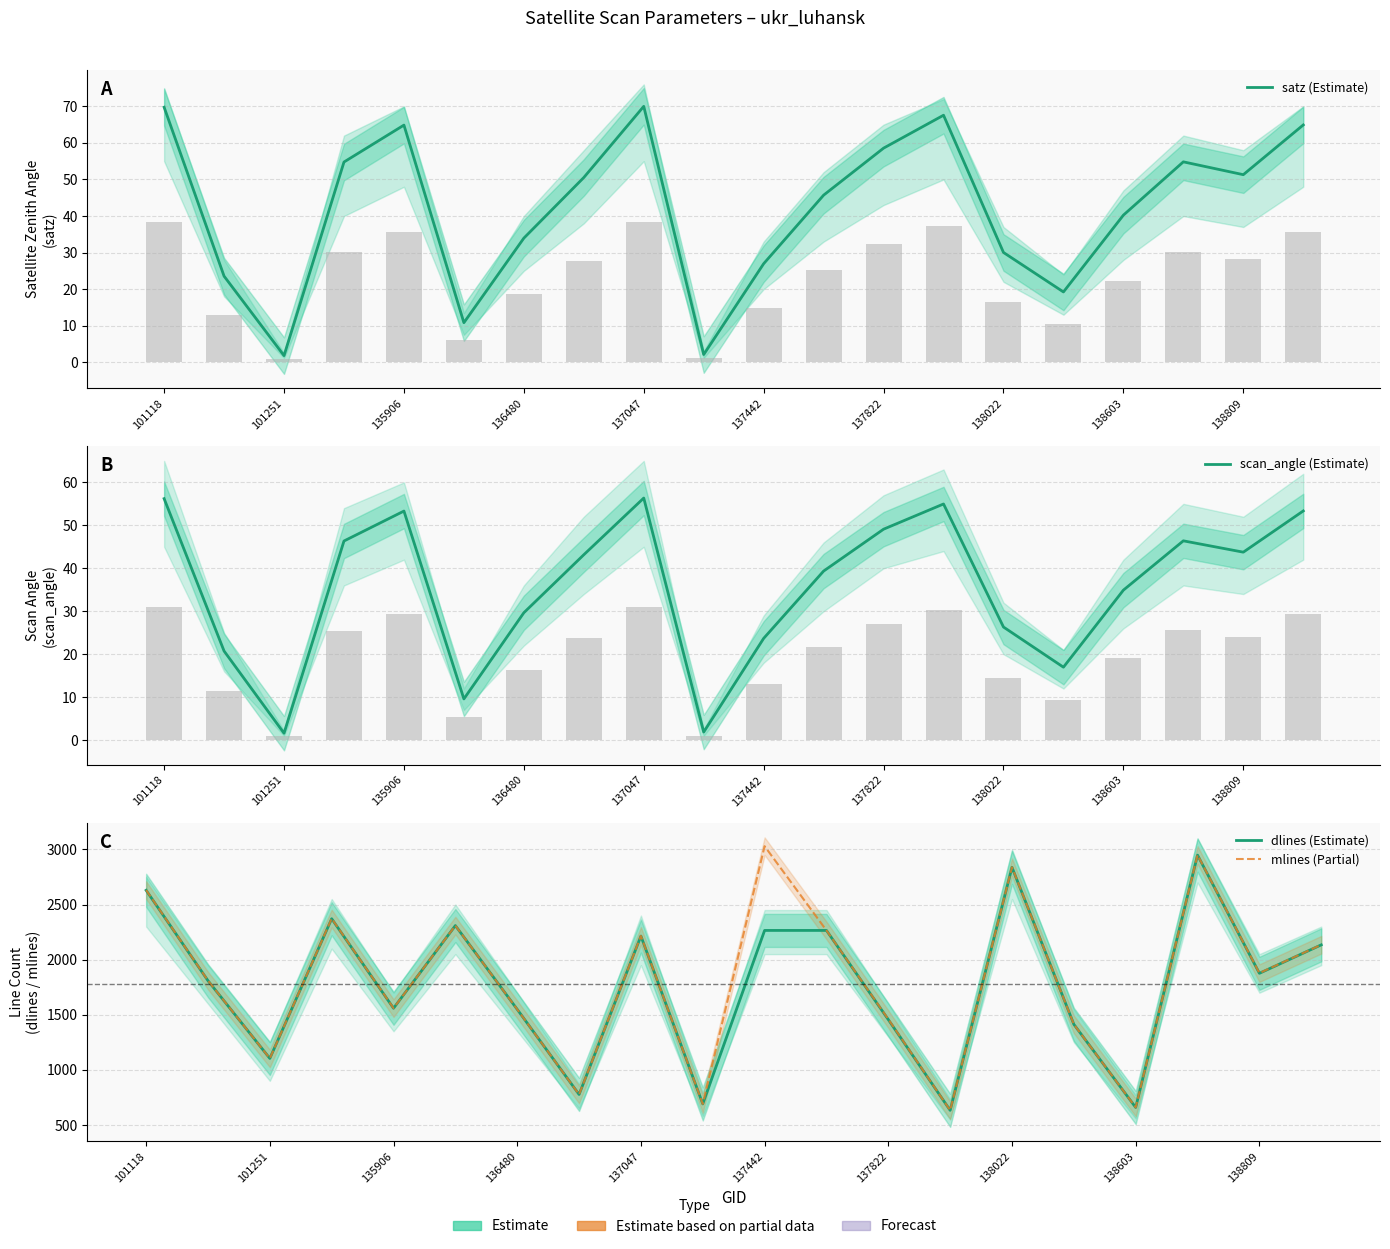

Read the mlines (Partial) value at 138809.

1878.0